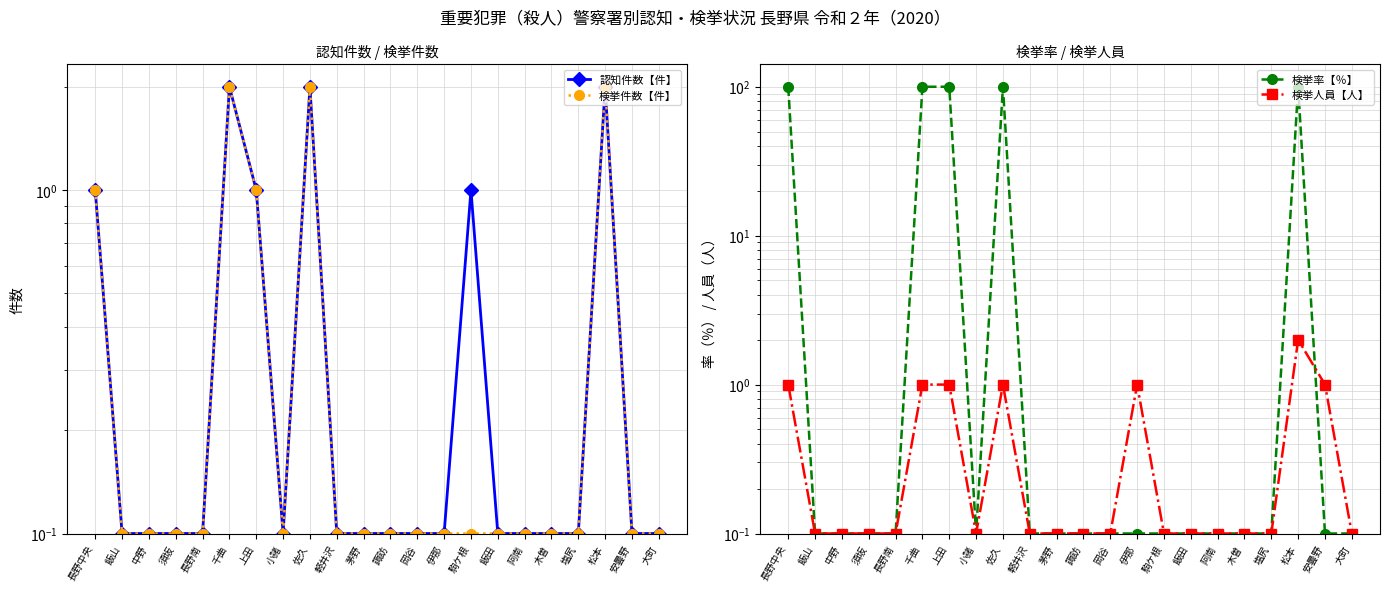

At how many categories does at least one series exceed 2?

5